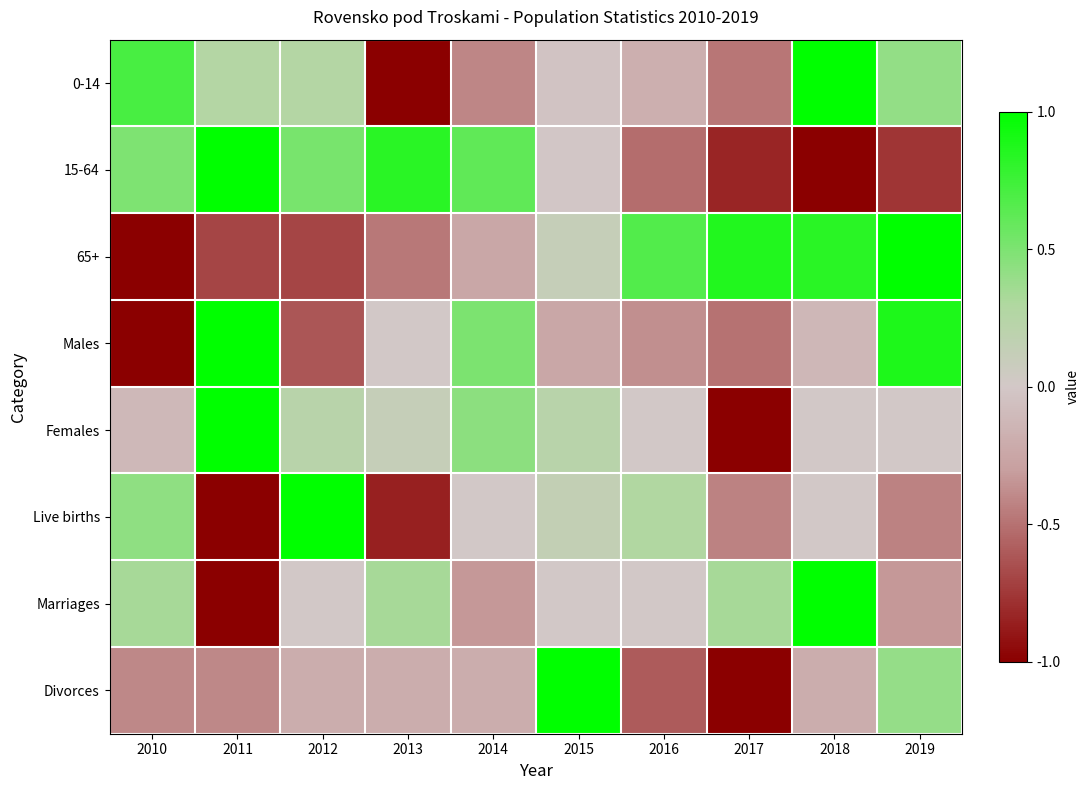

Reading left to right, list all the values displayed in this chart.

0-14: 2010=0.7	2011=0.3	2012=0.3	2013=-1.0	2014=-0.4	2015=-0.0	2016=-0.2	2017=-0.5	2018=1.0	2019=0.4
15-64: 2010=0.5	2011=1.0	2012=0.5	2013=0.8	2014=0.6	2015=-0.0	2016=-0.5	2017=-0.8	2018=-1.0	2019=-0.8
65+: 2010=-1.0	2011=-0.7	2012=-0.7	2013=-0.5	2014=-0.2	2015=0.1	2016=0.7	2017=0.9	2018=0.8	2019=1.0
Males: 2010=-1.0	2011=1.0	2012=-0.6	2013=0.0	2014=0.5	2015=-0.2	2016=-0.4	2017=-0.5	2018=-0.1	2019=0.9
Females: 2010=-0.1	2011=1.0	2012=0.2	2013=0.1	2014=0.4	2015=0.2	2016=0.0	2017=-1.0	2018=0.0	2019=0.0
Live births: 2010=0.4	2011=-1.0	2012=1.0	2013=-0.9	2014=0.0	2015=0.1	2016=0.3	2017=-0.4	2018=0.0	2019=-0.4
Marriages: 2010=0.3	2011=-1.0	2012=0.0	2013=0.3	2014=-0.3	2015=0.0	2016=0.0	2017=0.3	2018=1.0	2019=-0.3
Divorces: 2010=-0.4	2011=-0.4	2012=-0.2	2013=-0.2	2014=-0.2	2015=1.0	2016=-0.6	2017=-1.0	2018=-0.2	2019=0.4